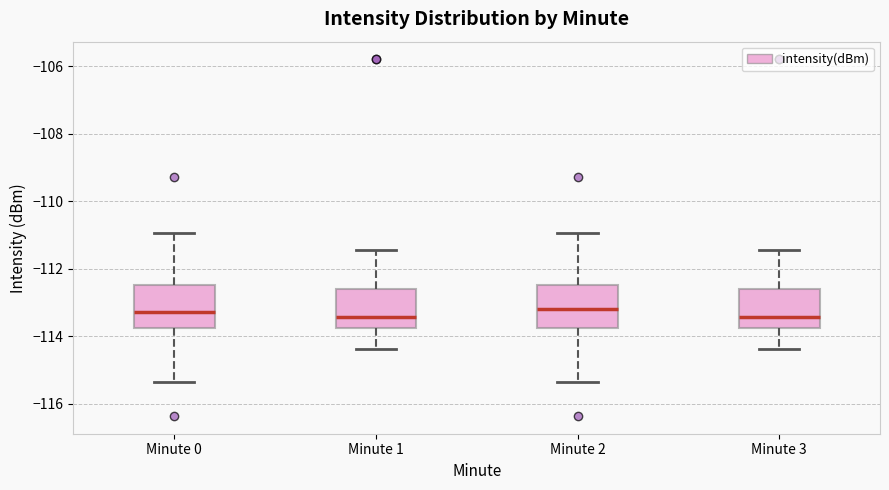

Reading left to right, read every box against the y-axis: the position of its median line, the range the box covers, and the ends of its whiskers. The values are not printed on the chart, so give them approximately, as read against the axis.

Minute 0: median -113.2, box -113.8 to -112.4, whiskers -115.4 to -111.0
Minute 1: median -113.4, box -113.8 to -112.6, whiskers -114.4 to -111.4
Minute 2: median -113.2, box -113.8 to -112.4, whiskers -115.4 to -111.0
Minute 3: median -113.4, box -113.8 to -112.6, whiskers -114.4 to -111.4